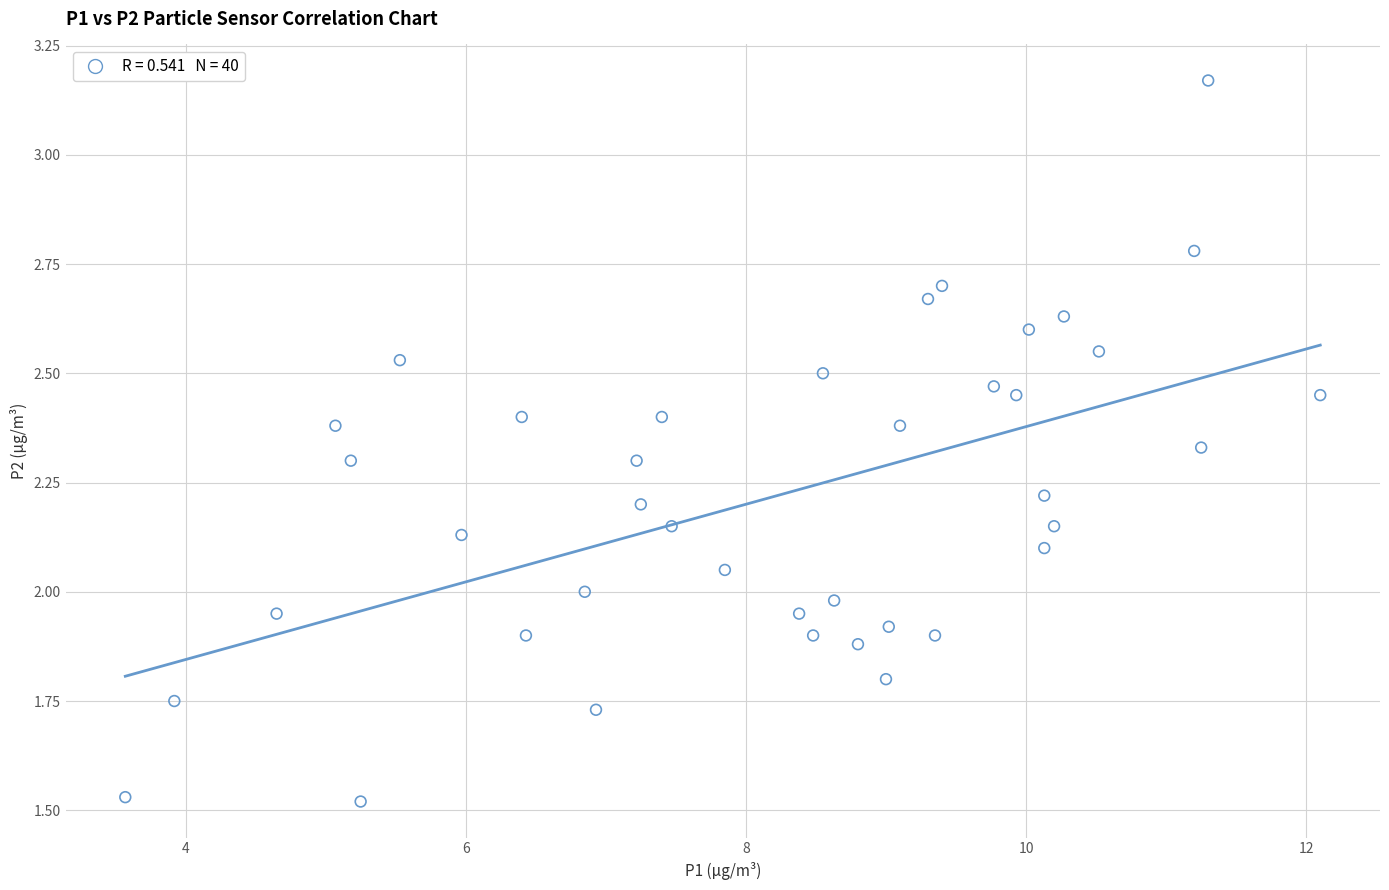

What is the range of X values (max minus min)?

8.5